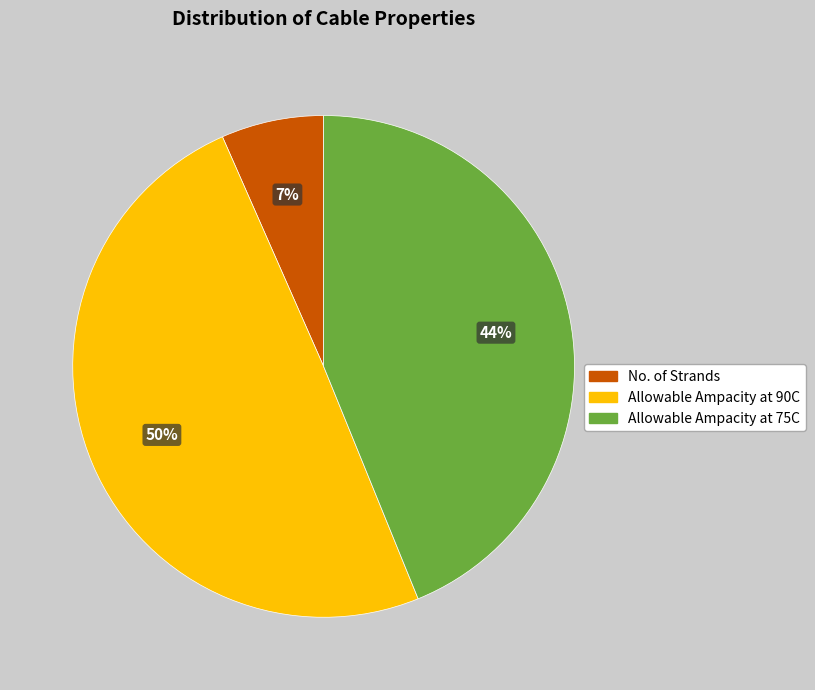

Do Allowable Ampacity at 75C and Allowable Ampacity at 90C together represent more than half of the pie?

Yes